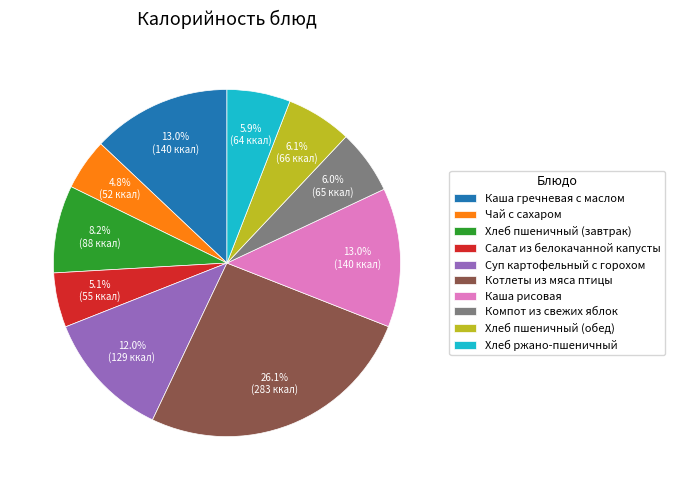

What percentage is the Суп картофельный с горохом slice, to the nearest percent?

12%